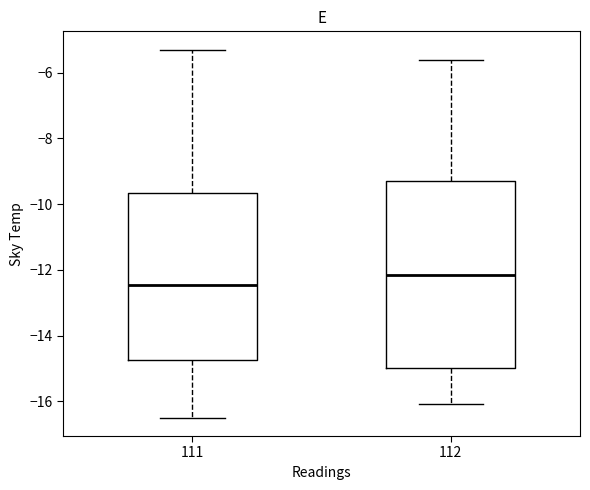

Reading left to right, transcribe this box plot: for each box, give where its median line is, the range the box spans, and where its two whiskers end, as read against the y-axis. The values are not printed on the chart, so give them approximately, as read against the axis.

111: median -12.4, box -14.8 to -9.6, whiskers -16.4 to -5.2
112: median -12.2, box -15.0 to -9.2, whiskers -16.0 to -5.6